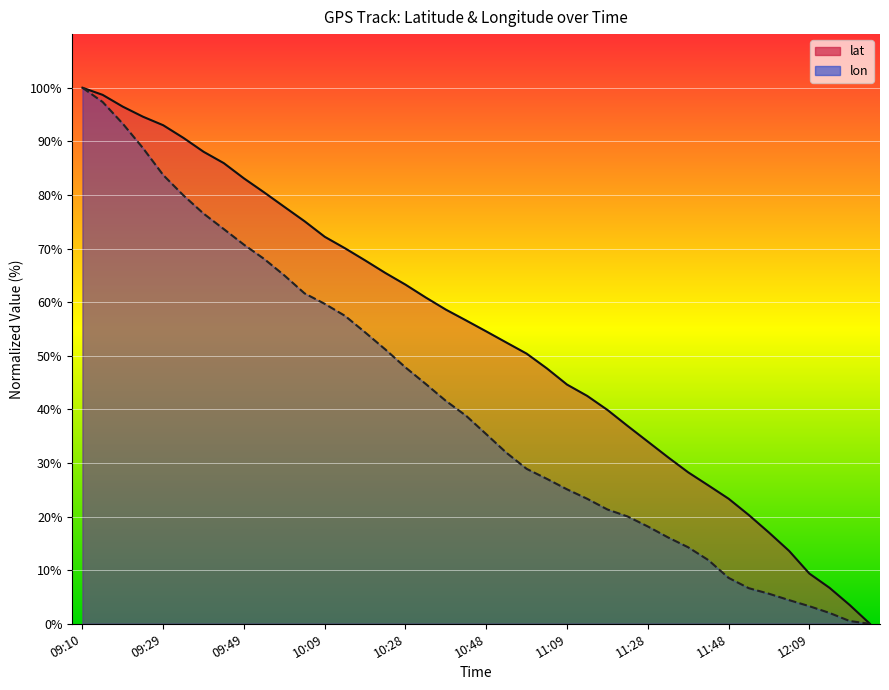

What is the approximate value of lon at 09:29?

83.7